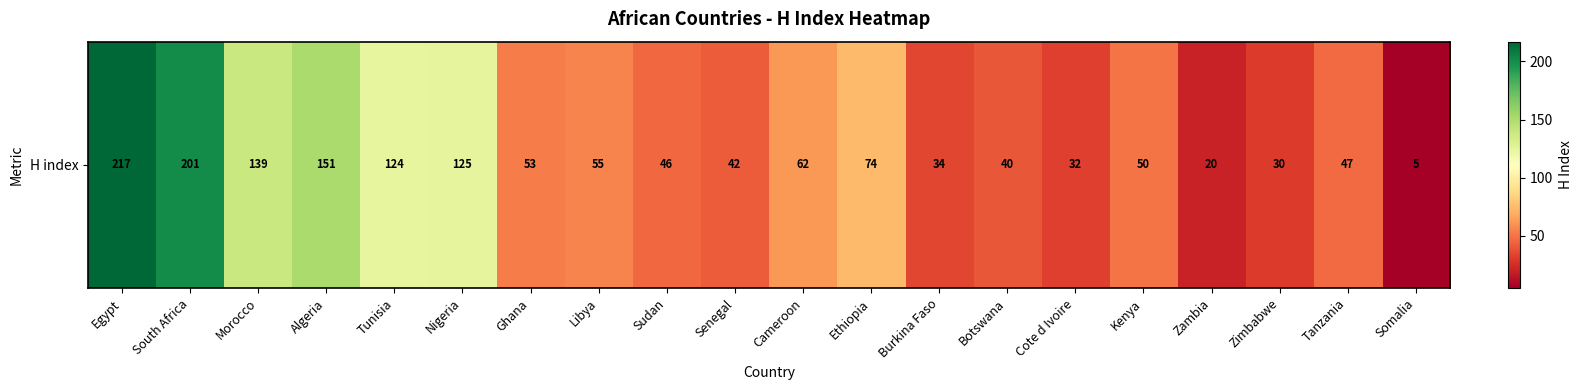

Reading left to right, what are all the values shown in this chart?

217	201	139	151	124	125	53	55	46	42	62	74	34	40	32	50	20	30	47	5